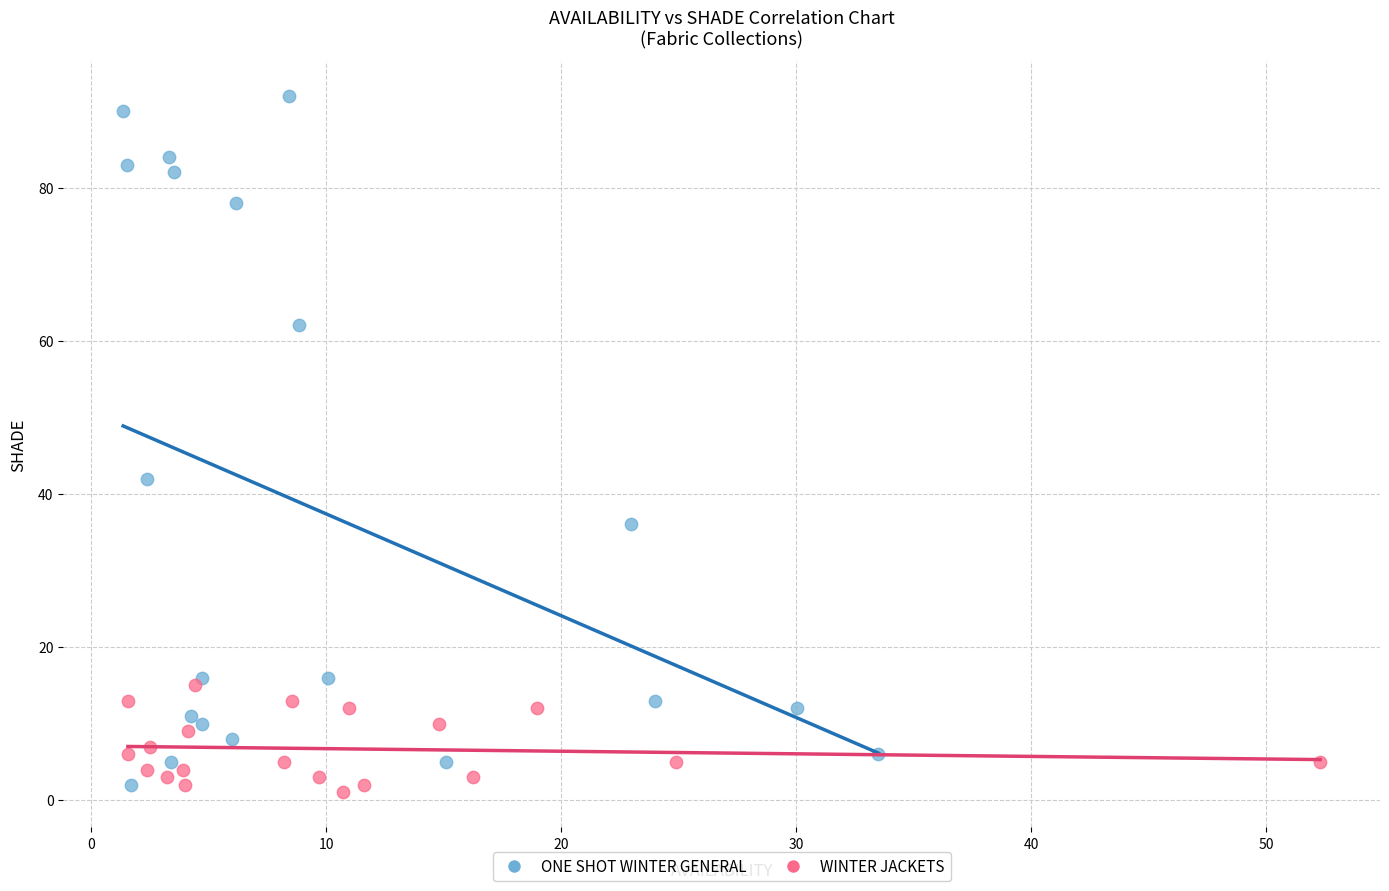

Which series contains the highest Y value?

ONE SHOT WINTER GENERAL